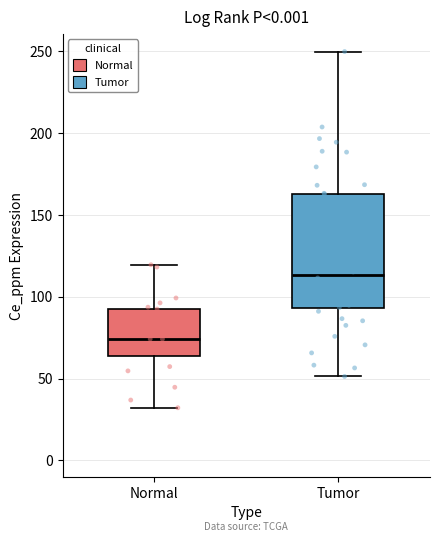

Where is the upper edge of the box for Tumor on the y-axis? The values are not printed on the chart, so give them approximately, as read against the axis.

165